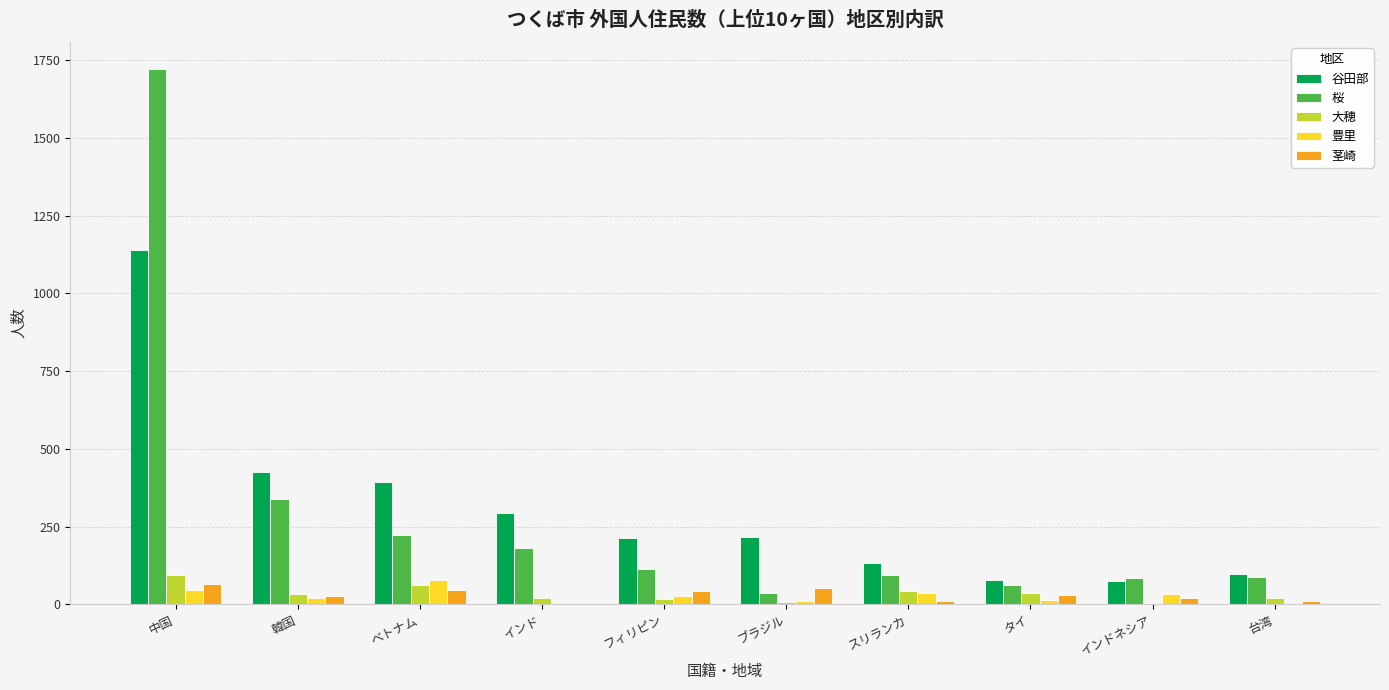

What is the maximum value for 茎崎?

66